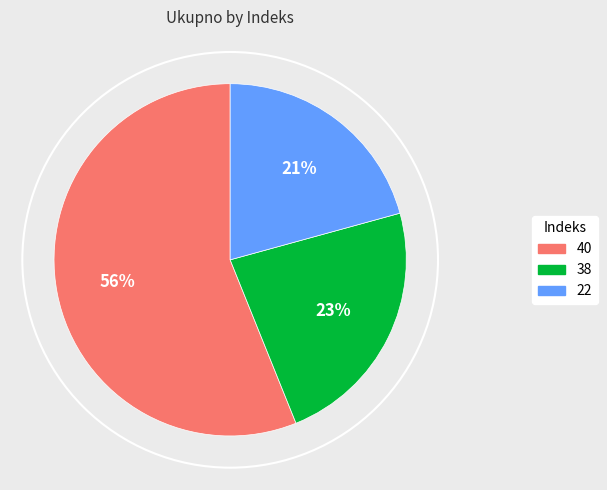

What is the ratio of the value at 38 to the value at 22?

1.1